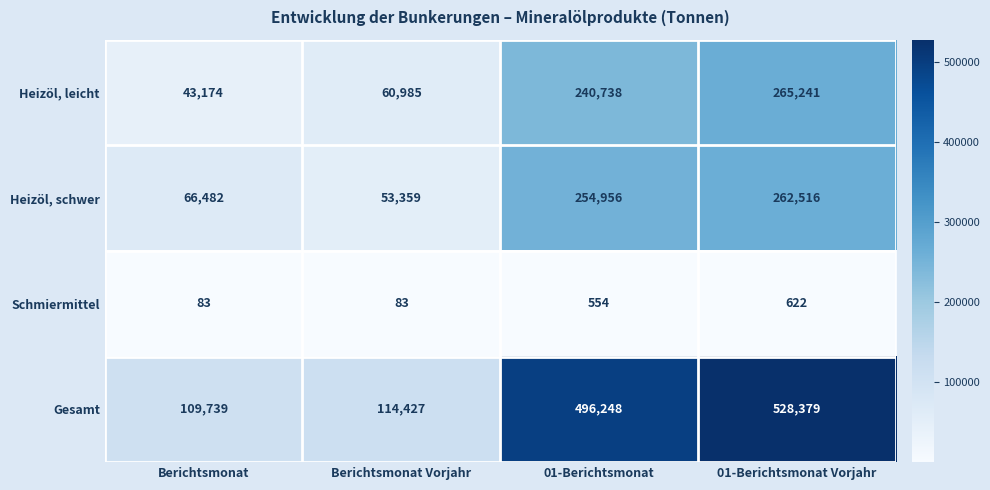

At Berichtsmonat, list the series in order from smallest to largest.

Schmiermittel, Heizöl, leicht, Heizöl, schwer, Gesamt